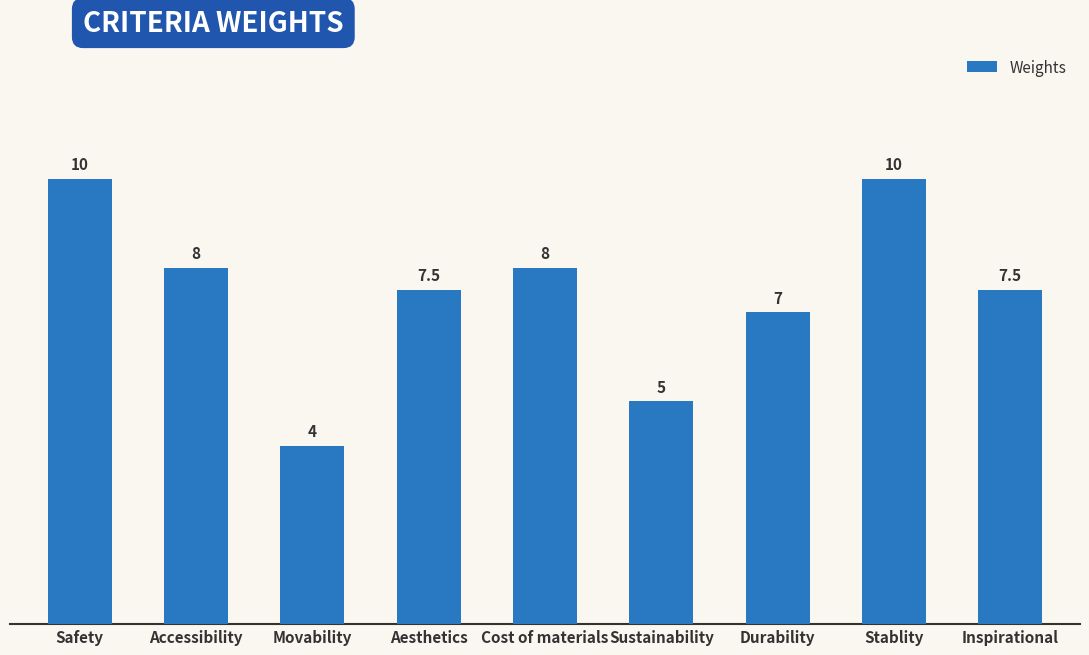

What is the approximate value at Durability?

7.0